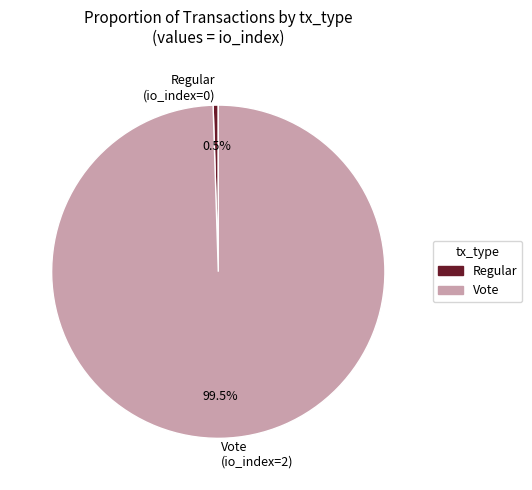

How many segments does this pie chart have?

2